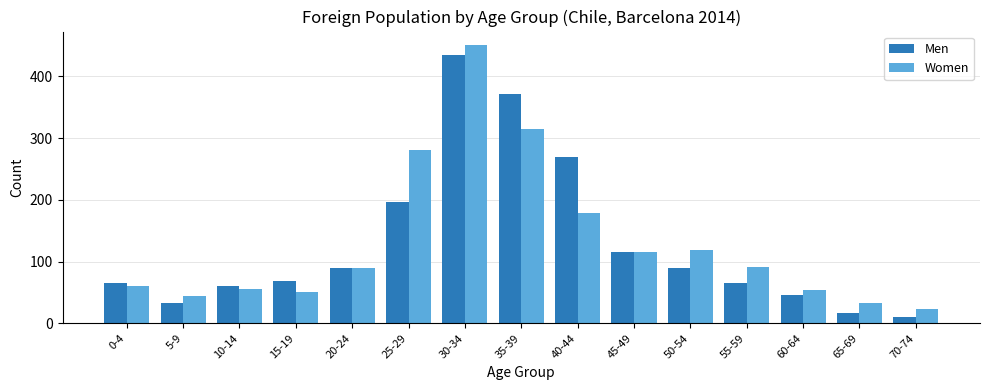

What is the lowest value of the Women series?

23